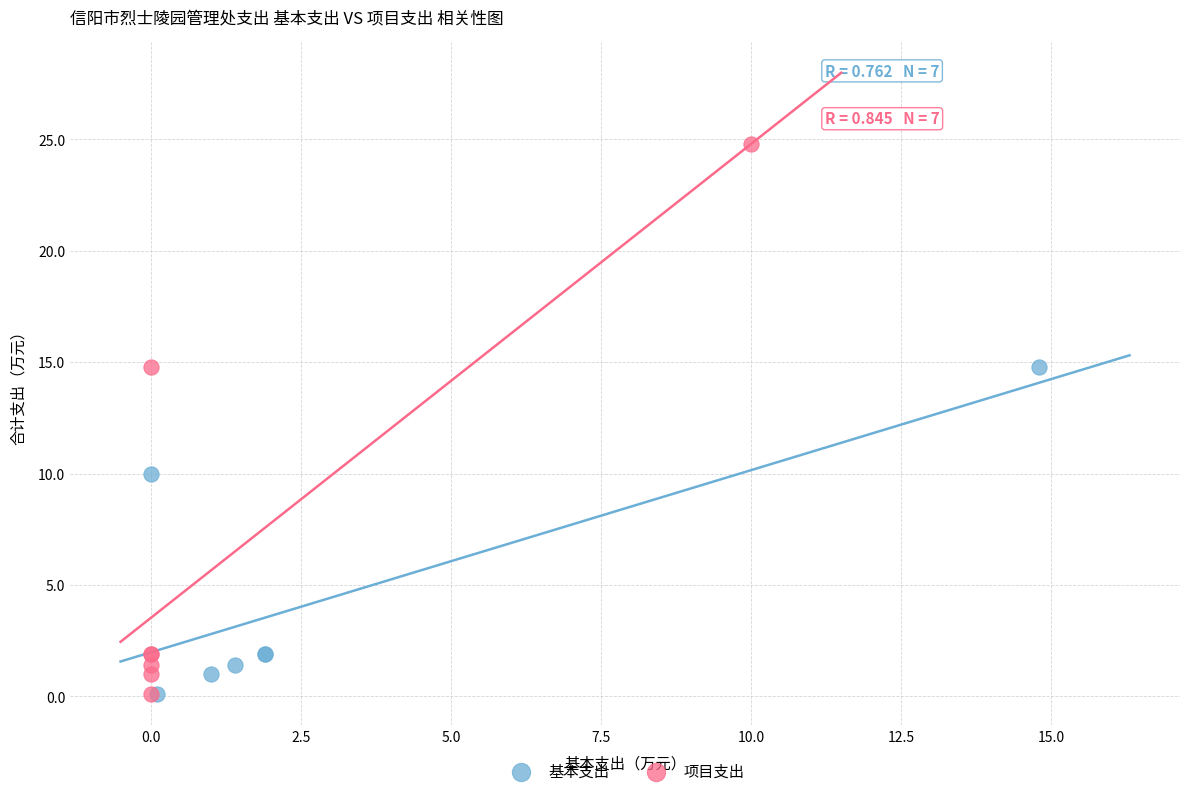

Which series has the largest Y range (max minus min)?

项目支出